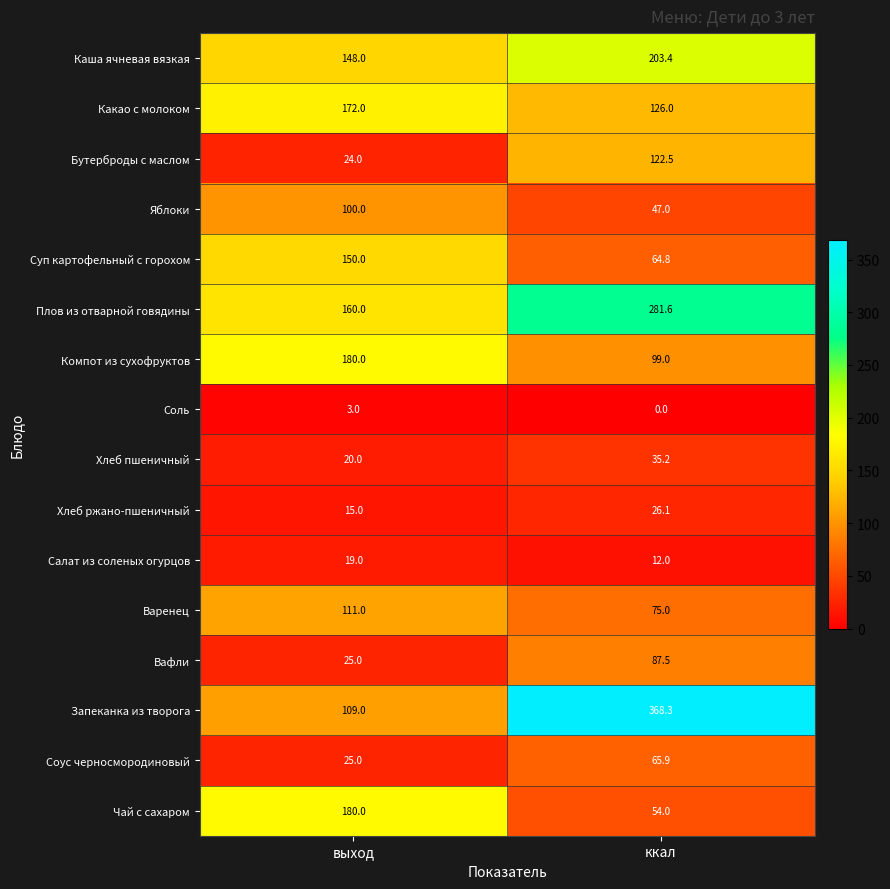

What is the maximum value shown in the chart?

368.3